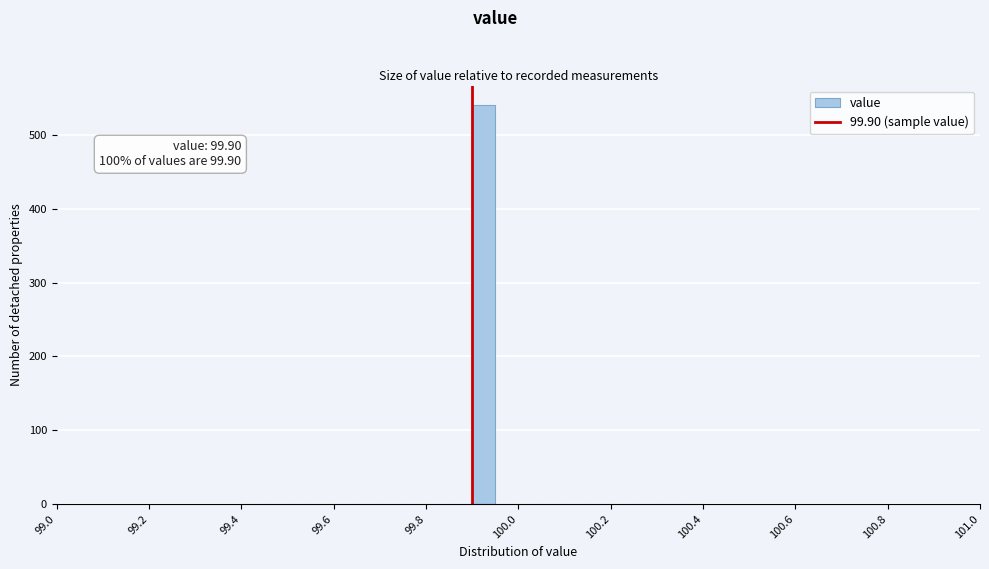

Around what value on the x-axis is the tallest bar? Give the approximate position of its centre, as read against the axis.

99.92